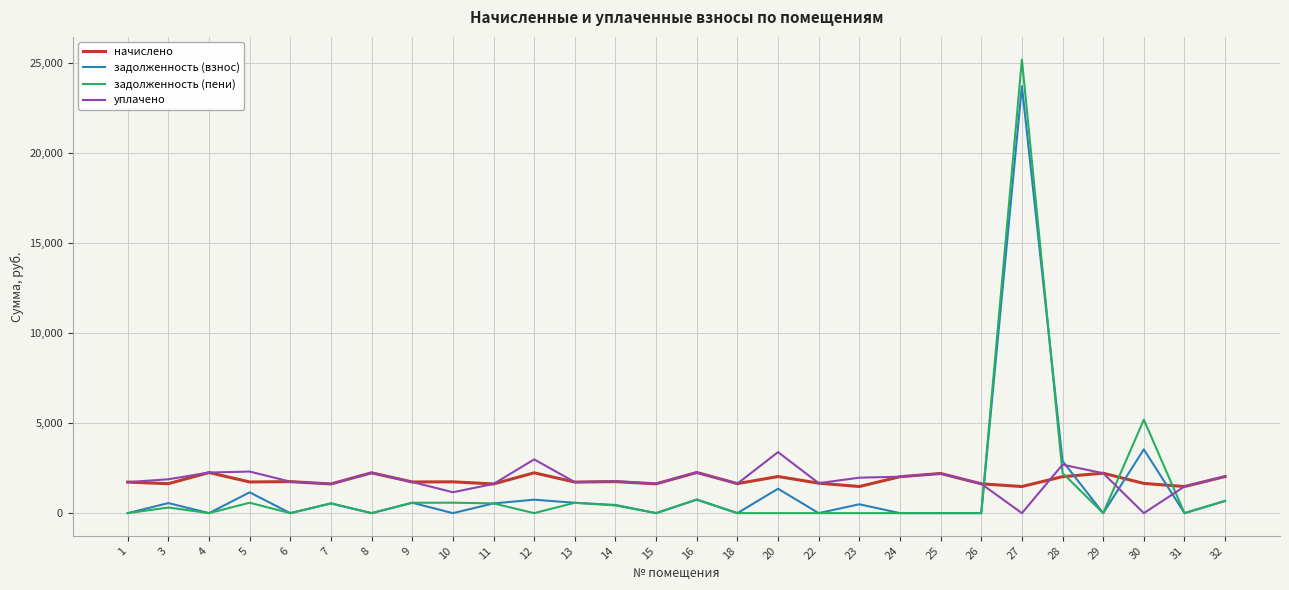

How many lines are shown in the chart?

4